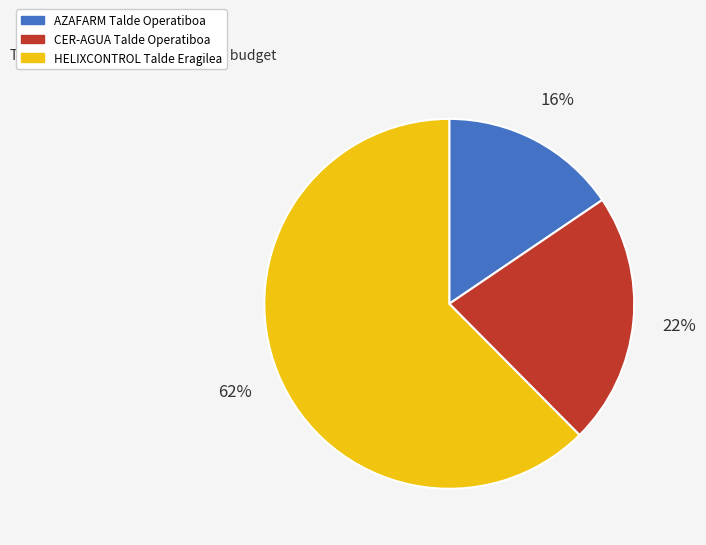

Is there any slice that represents more than half of the pie?

Yes